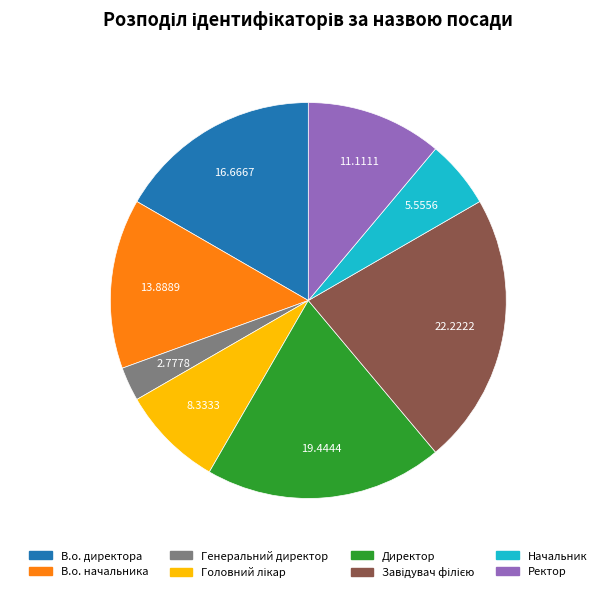

Is Генеральний директор the majority of the pie?

No